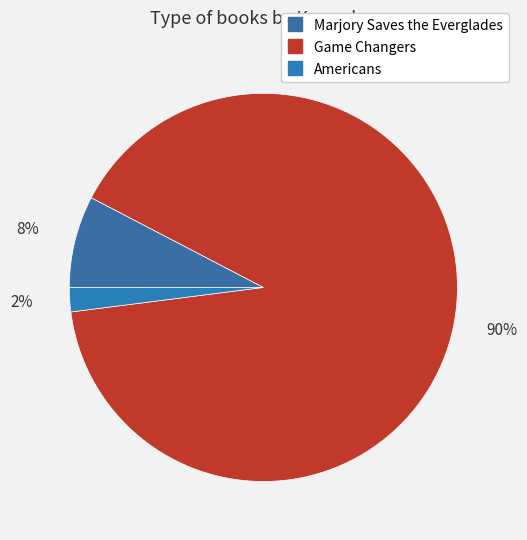

How much of the chart is everything except Marjory Saves the Everglades?

92.4%